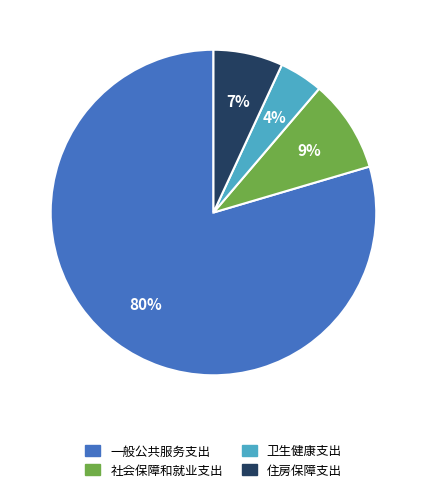

To the nearest percent, what percentage of the pie is 一般公共服务支出?

80%